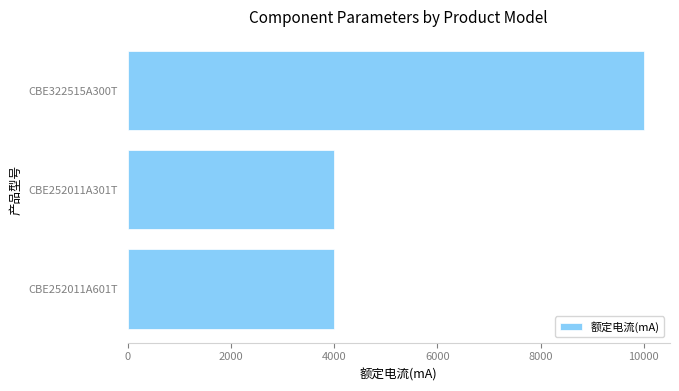

Are the bars horizontal?

Yes